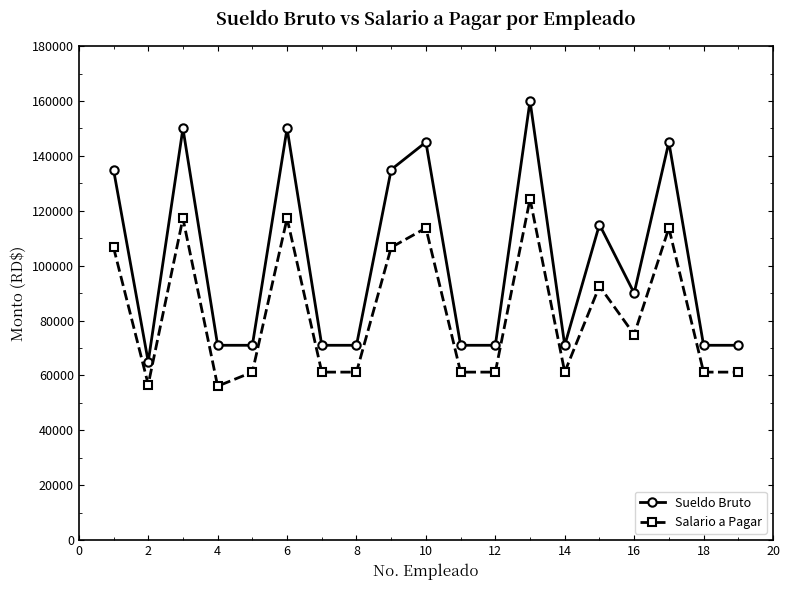

How many interior local peaks does the Sueldo Bruto series have?

6